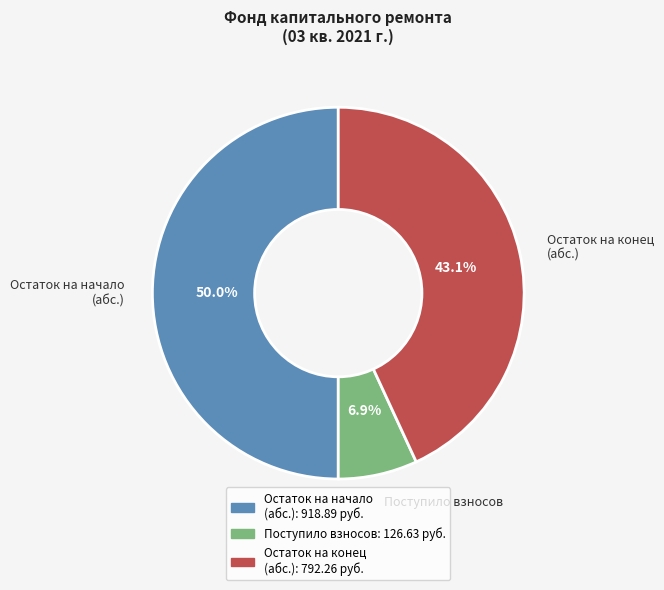

How much of the chart is everything except Остаток на конец (абс.)?

56.9%